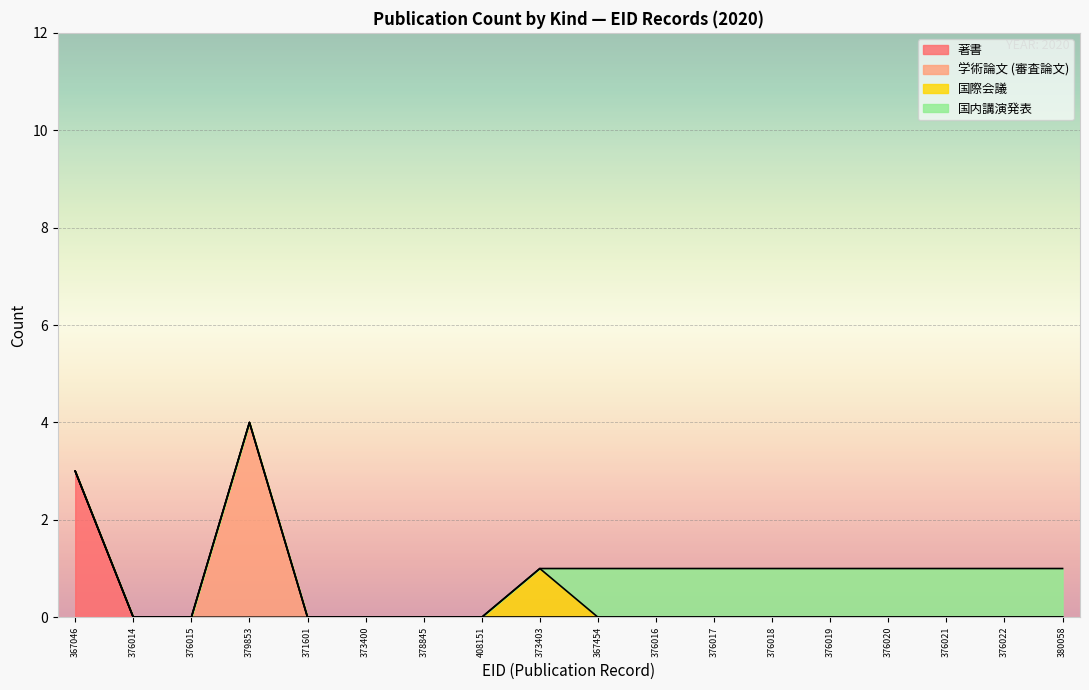

How many lines are shown in the chart?

4